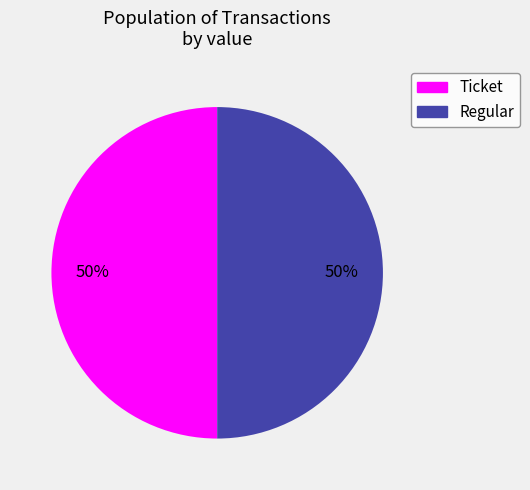

Do Regular and Ticket together represent more than half of the pie?

Yes